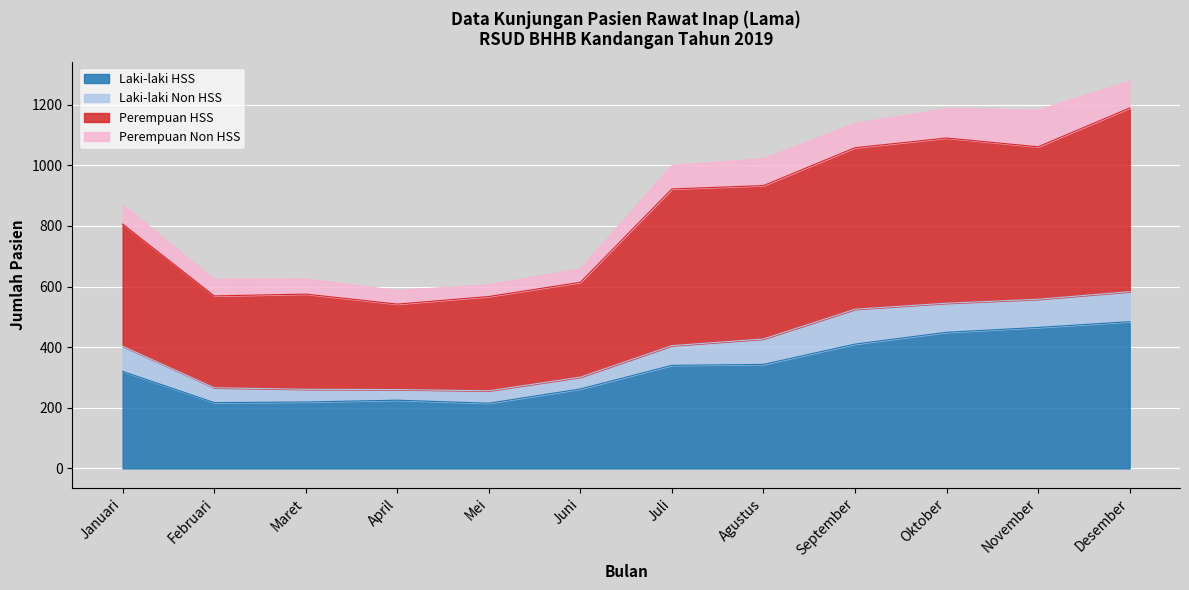

How many categories are shown in the chart?

12